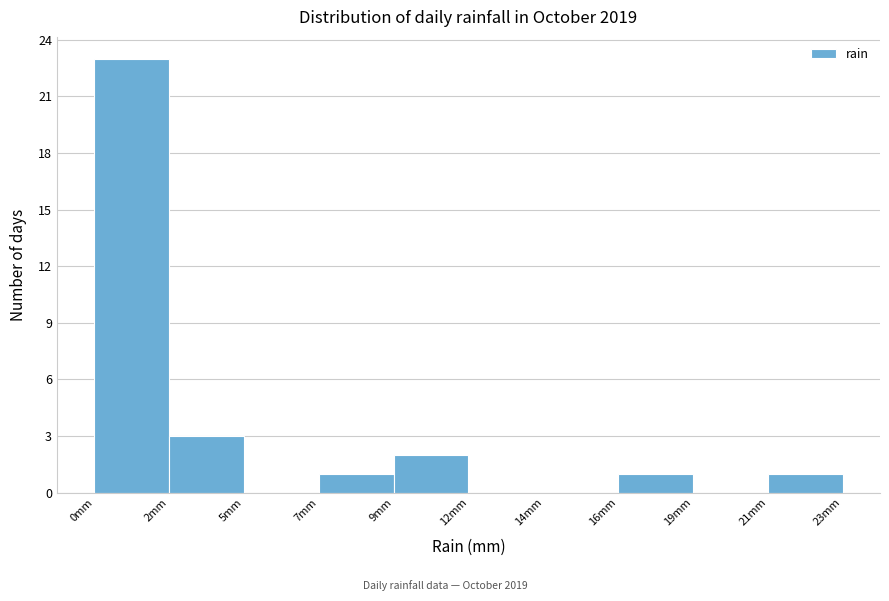

Reading left to right, transcribe all the data shown in this chart.

0mm=23	2mm=3	5mm=0	7mm=1	9mm=2	12mm=0	14mm=0	16mm=1	19mm=0	21mm=1